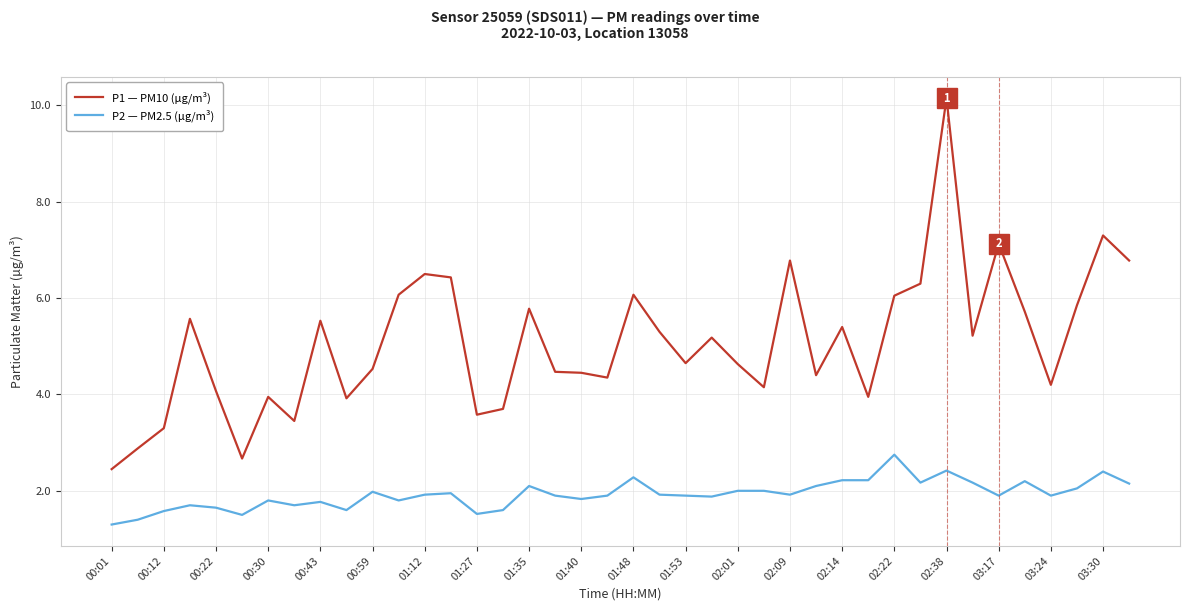

Which series has the largest total across all categories?

P1 — PM10 (µg/m³)